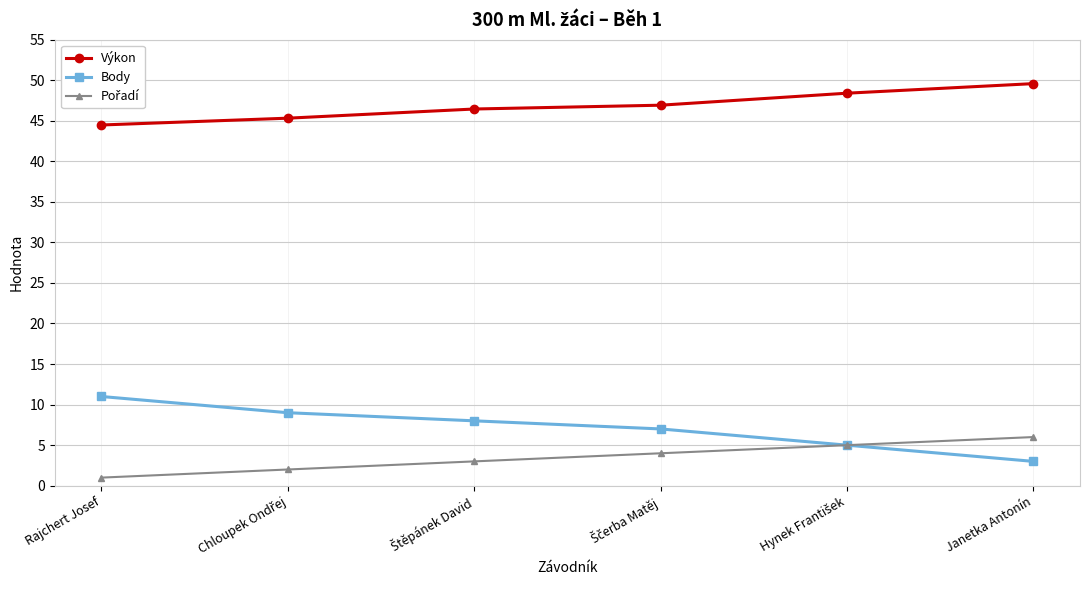

True or false: Body has a value of 11.0 at Rajchert Josef.

True